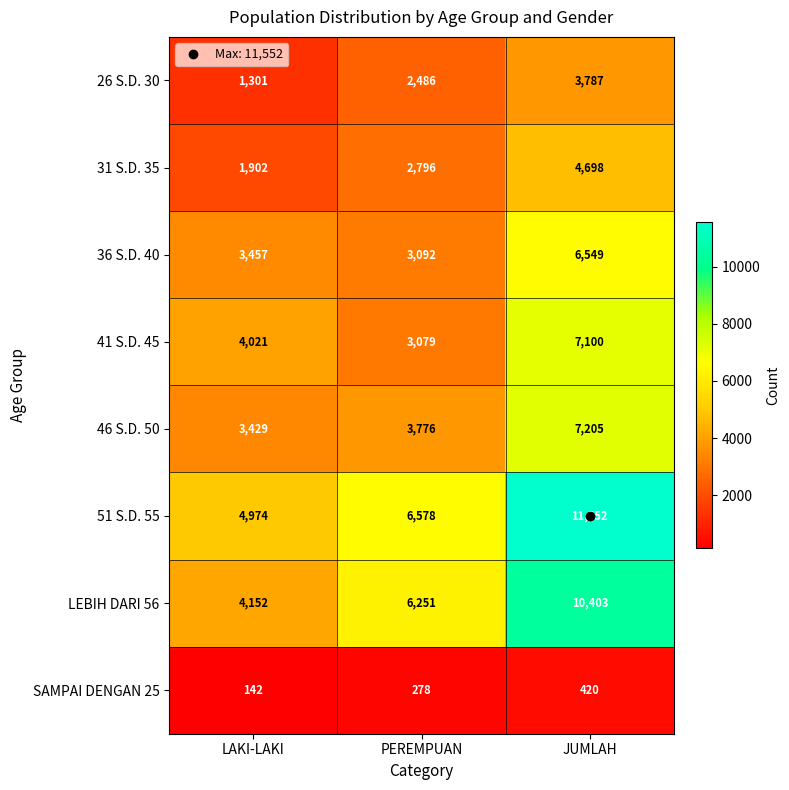

What is the average value of the 46 S.D. 50 series?

4803